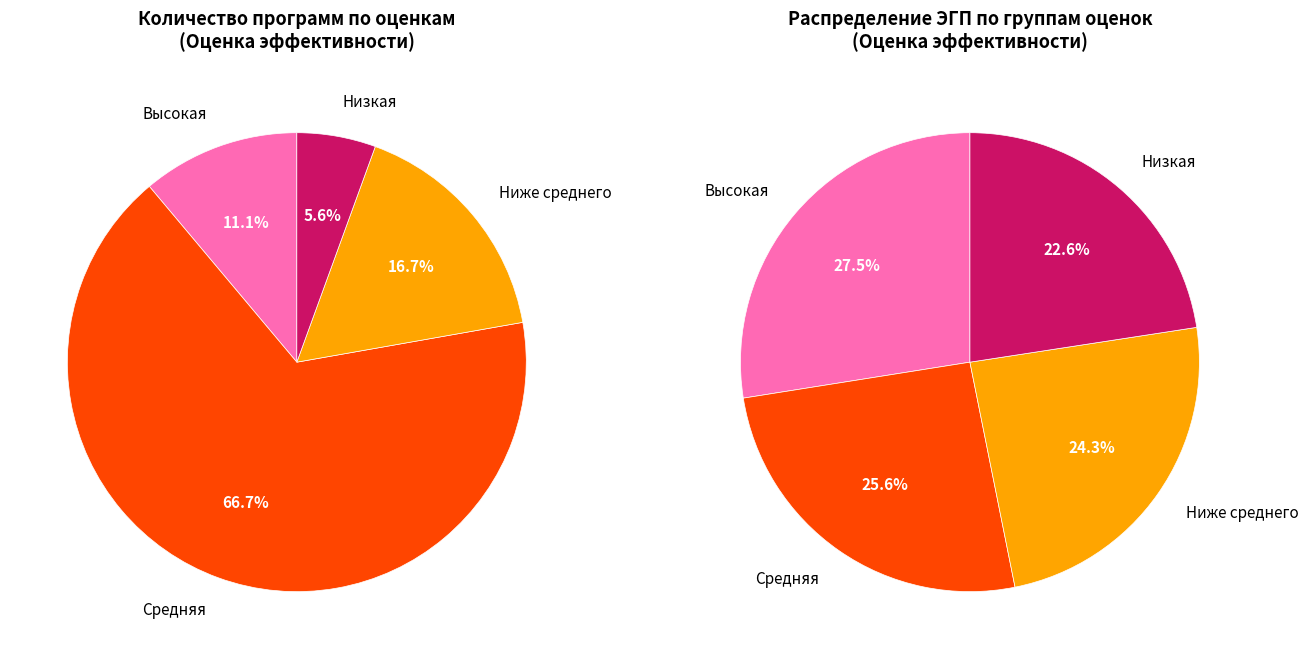

What is the change in value from Ниже среднего to Низкая?

-2